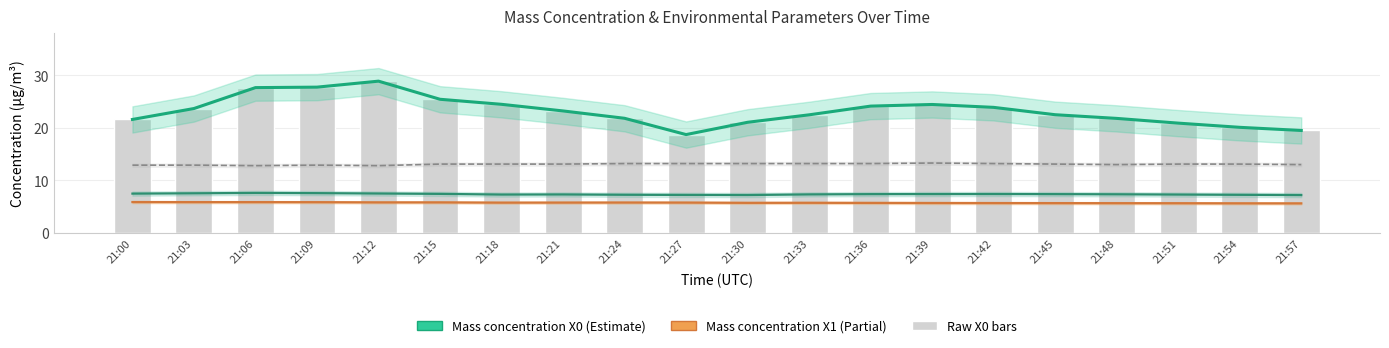

How many groups of bars are there?

20